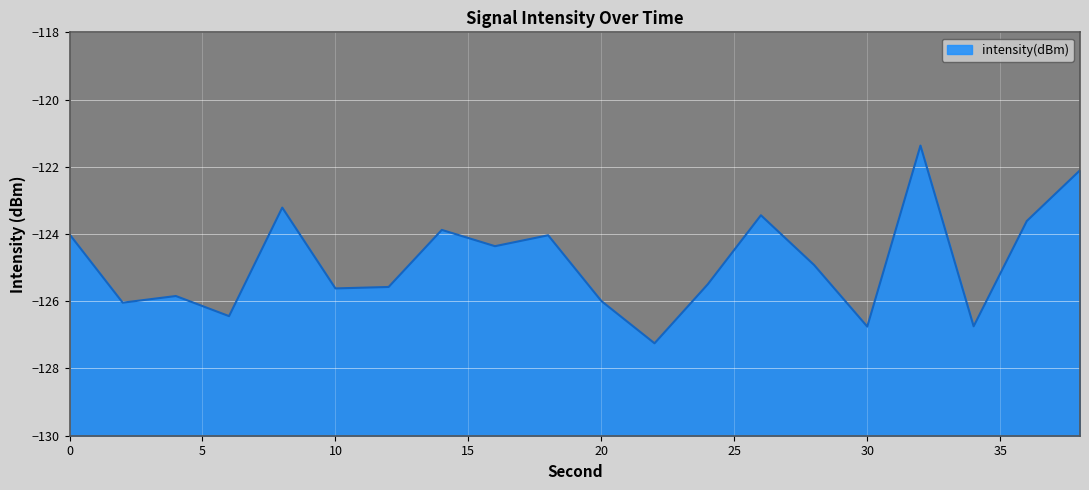

What is the value of the 18th point from the left?

-126.7